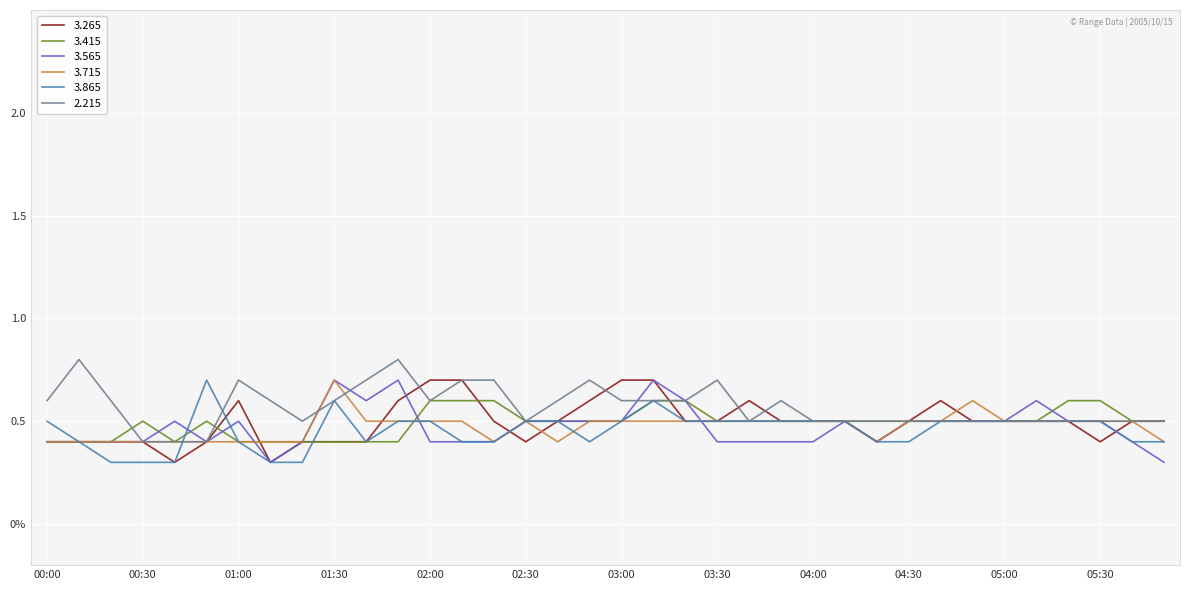

Is this an area chart (filled region under the line)?

No